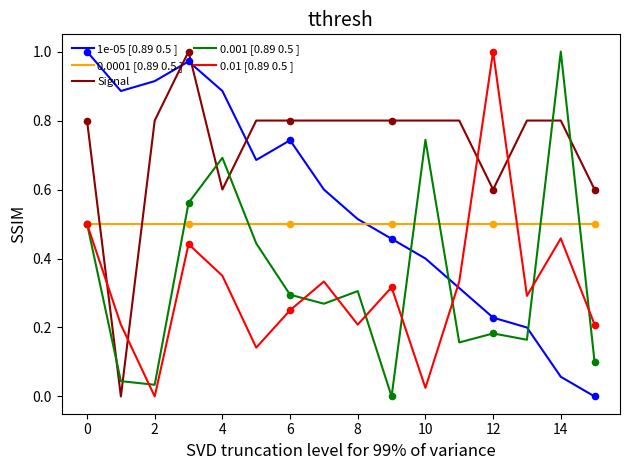

At how many categories does at least one series exceed 0?

16